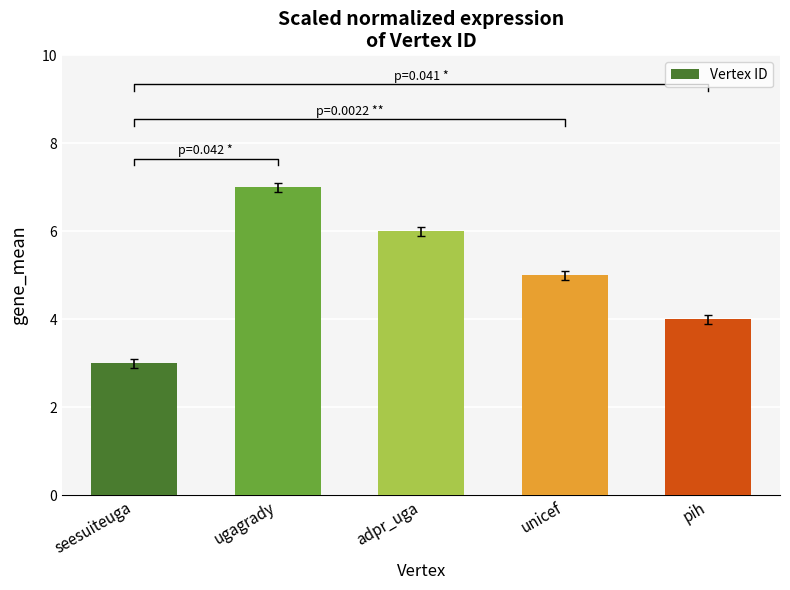

Reading left to right, extract all data points from this chart.

seesuiteuga=3	ugagrady=7	adpr_uga=6	unicef=5	pih=4